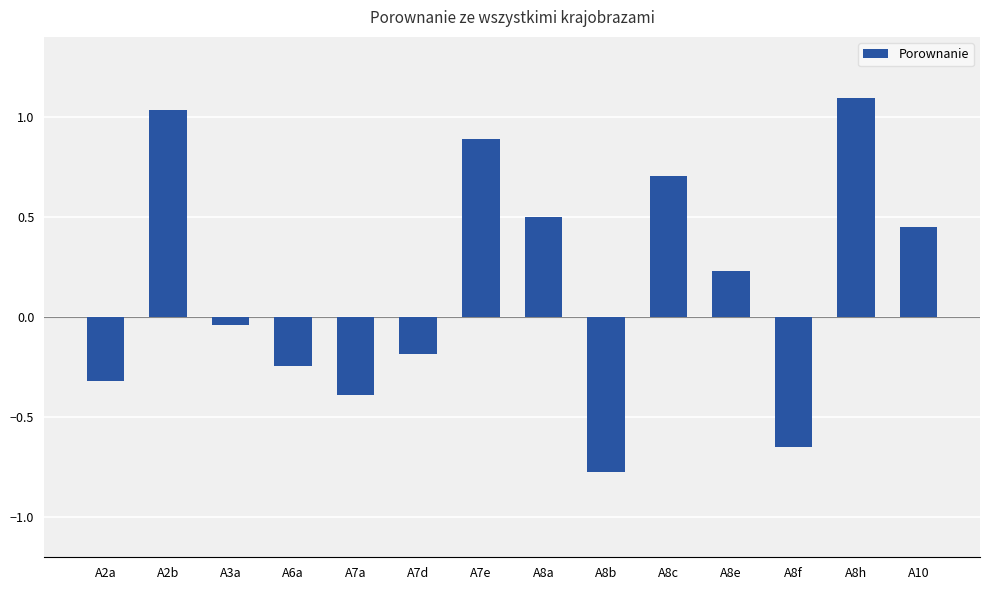

Are the bars horizontal?

No